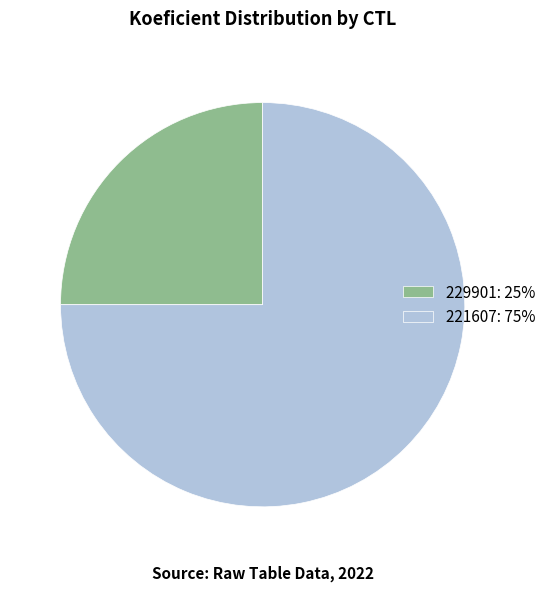

Approximately how many times larger is the value at 221607: 75% compared to 229901: 25%?

3.0